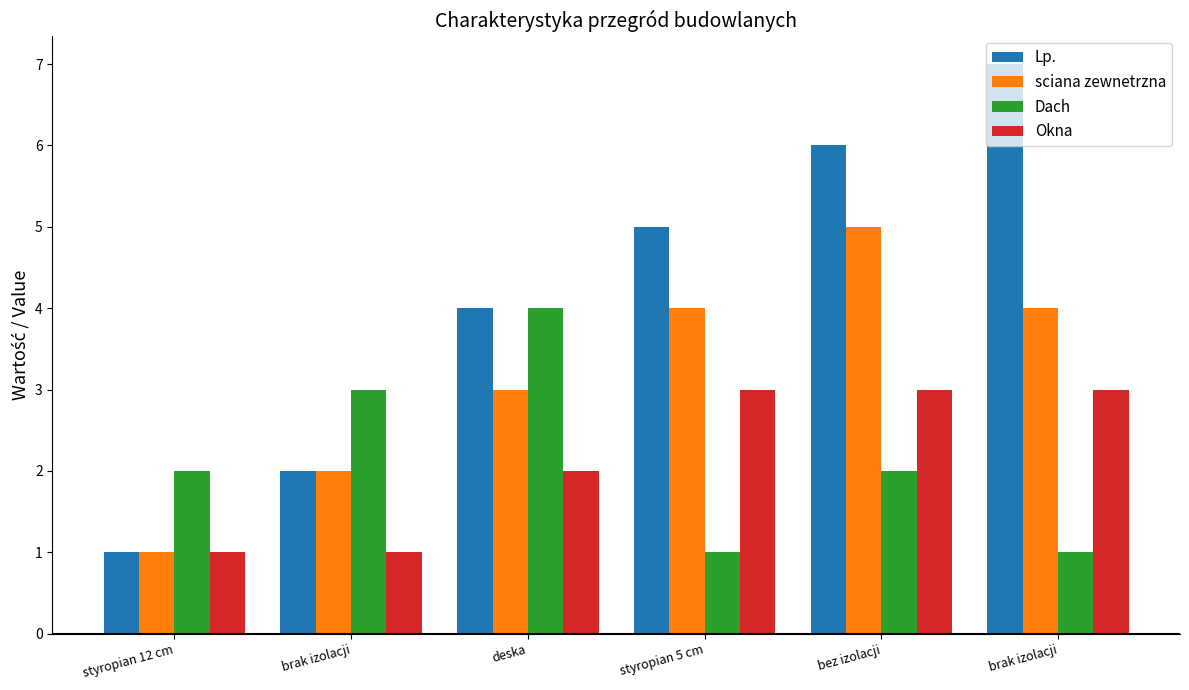

What are all the series names shown in the legend?

Lp., sciana zewnetrzna, Dach, Okna